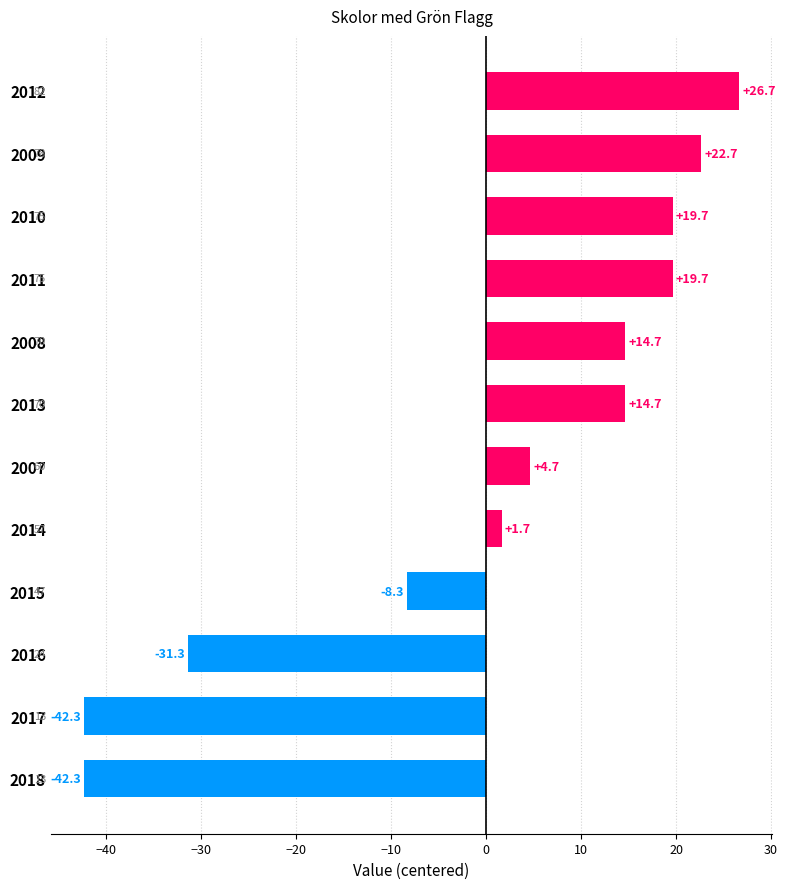

The value at 2016 is -10.0. True or false?

False